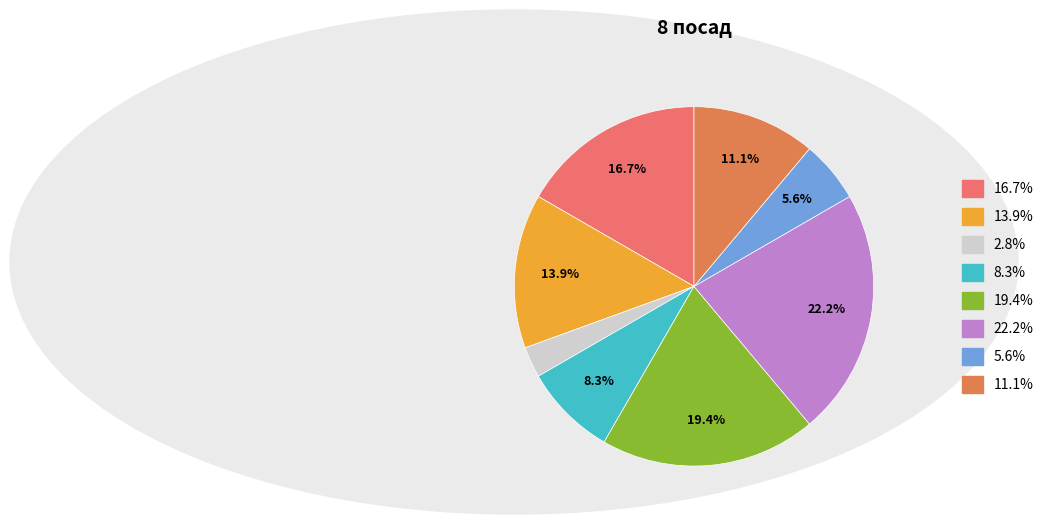

To the nearest percent, what is the average slice percentage?

12%